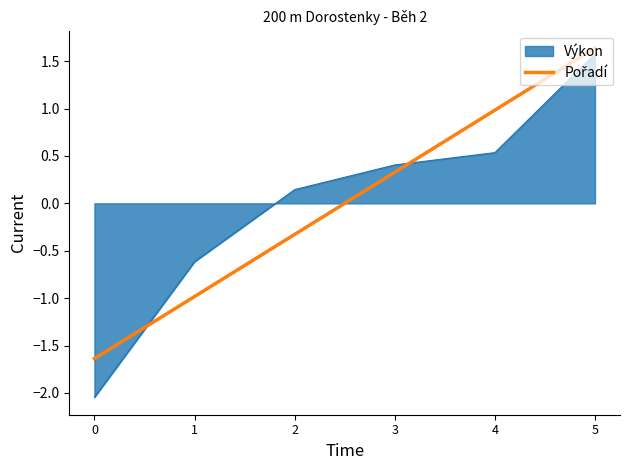

The value of Výkon at 5 is 2.6. True or false?

False